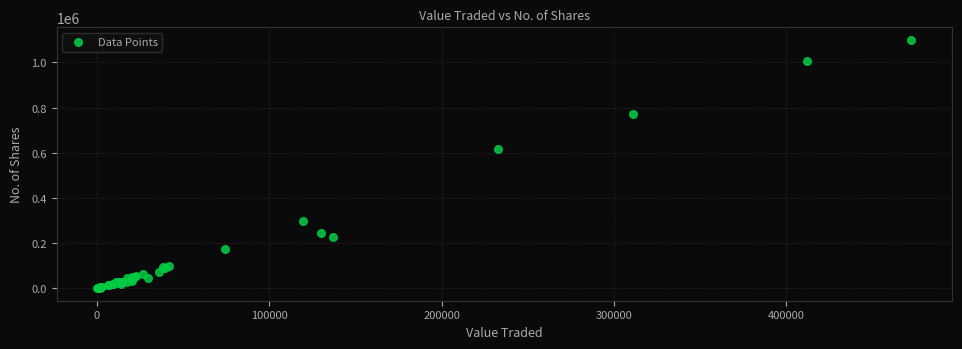

What Y value in the scatter plot is closest to 550141?

618807